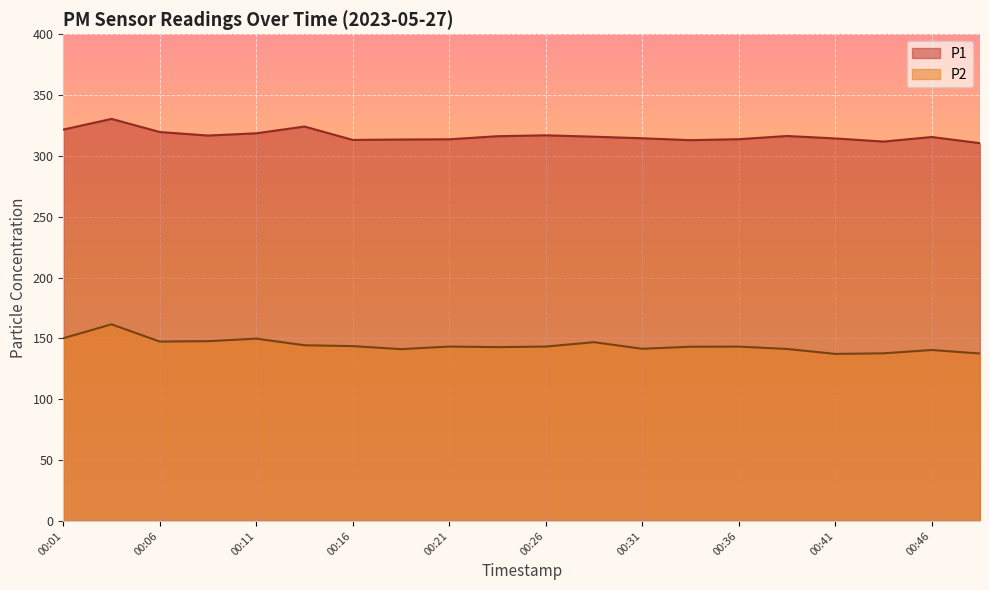

How many values in the P2 series are below 143?

8